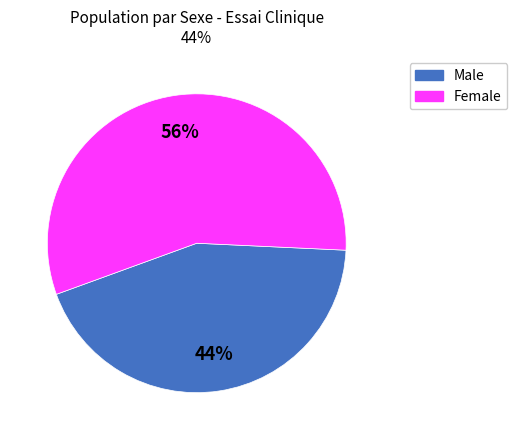

Which slice is the smallest?

Male